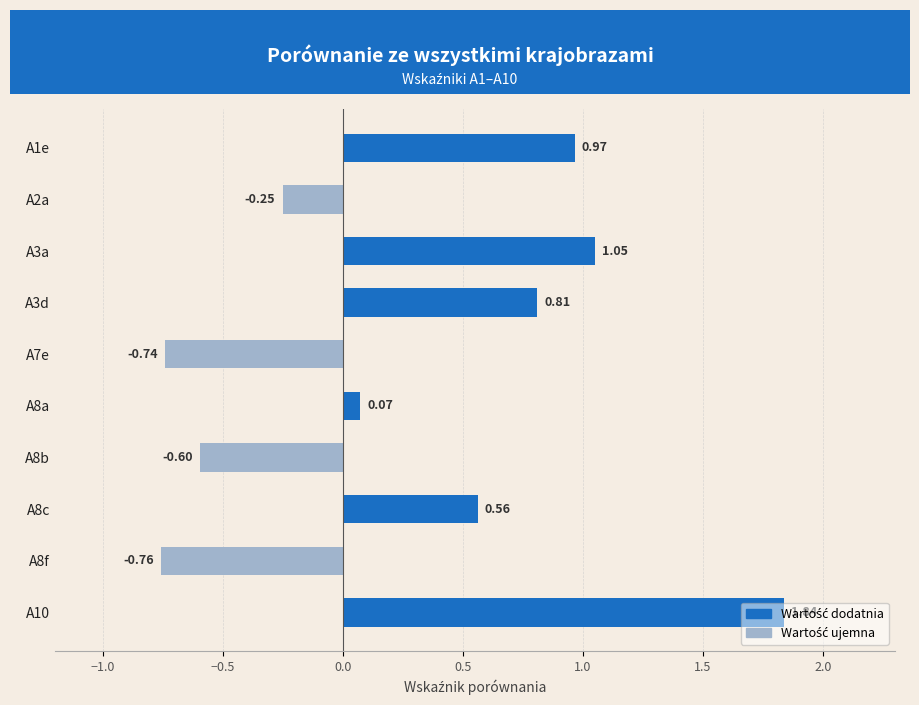

What is the difference between the maximum and minimum values?

2.6